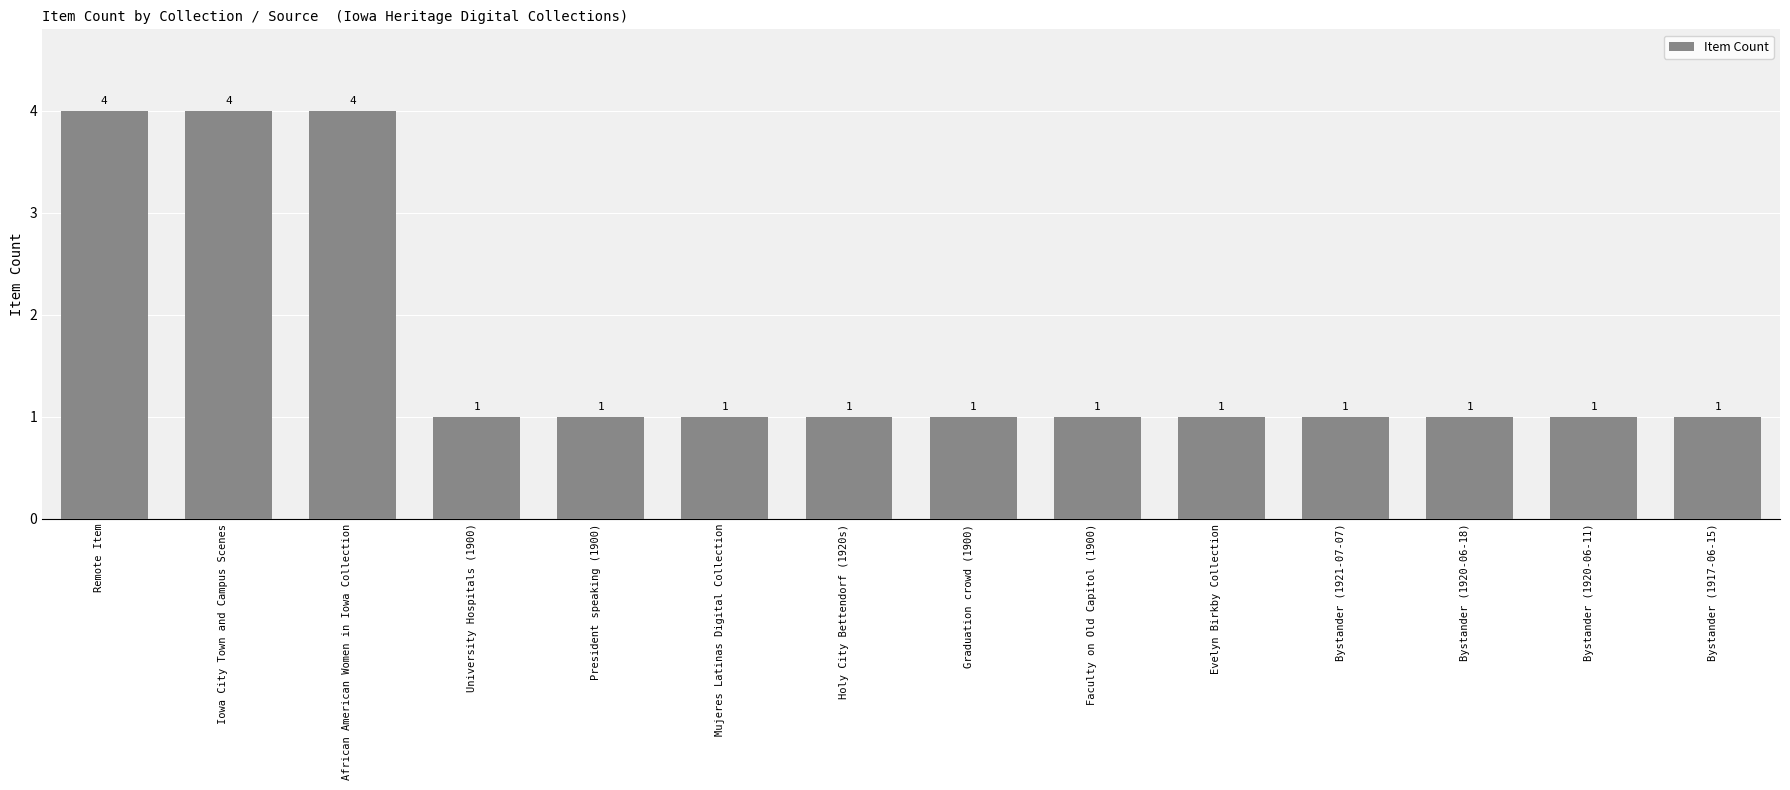

Reading left to right, what are all the values shown in this chart?

Remote Item=4	Iowa City Town and Campus Scenes=4	African American Women in Iowa Collection=4	University Hospitals (1900)=1	President speaking (1900)=1	Mujeres Latinas Digital Collection=1	Holy City Bettendorf (1920s)=1	Graduation crowd (1900)=1	Faculty on Old Capitol (1900)=1	Evelyn Birkby Collection=1	Bystander (1921-07-07)=1	Bystander (1920-06-18)=1	Bystander (1920-06-11)=1	Bystander (1917-06-15)=1